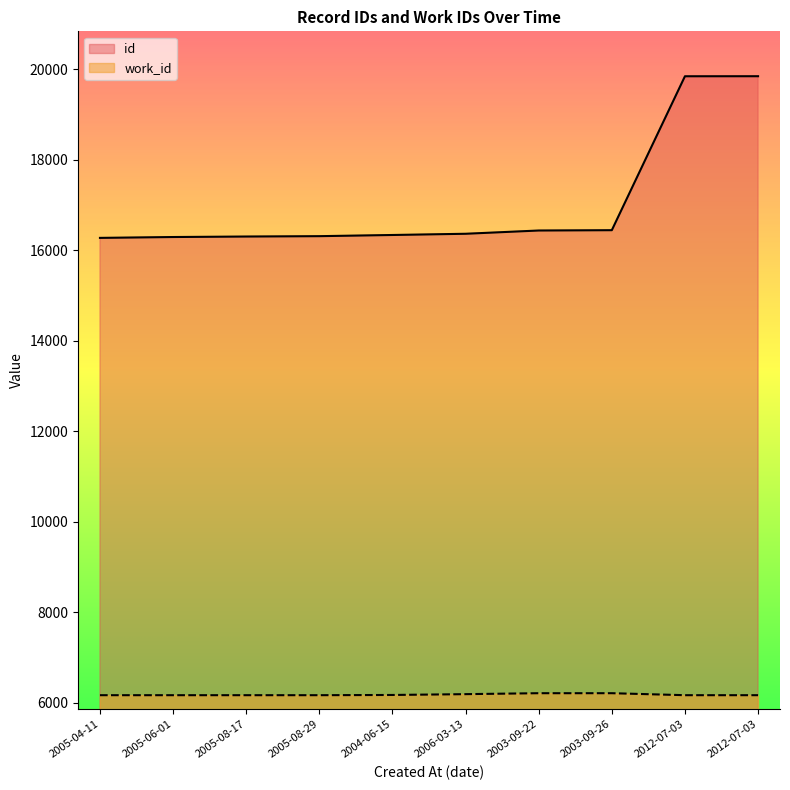

What is the spread (max minus min) of values at 2005-08-17?

10140